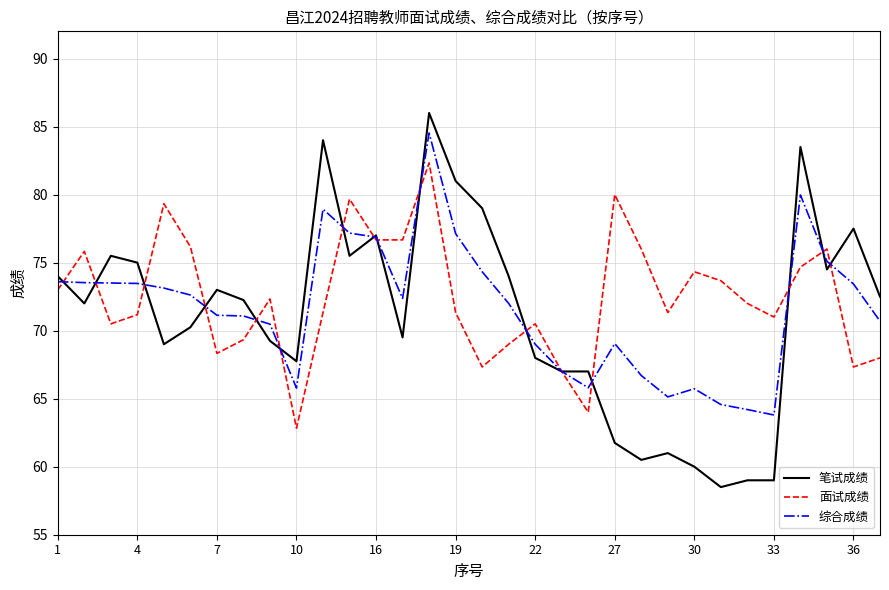

What is the difference between the second highest and minimum values in the 面试成绩 series?

17.2